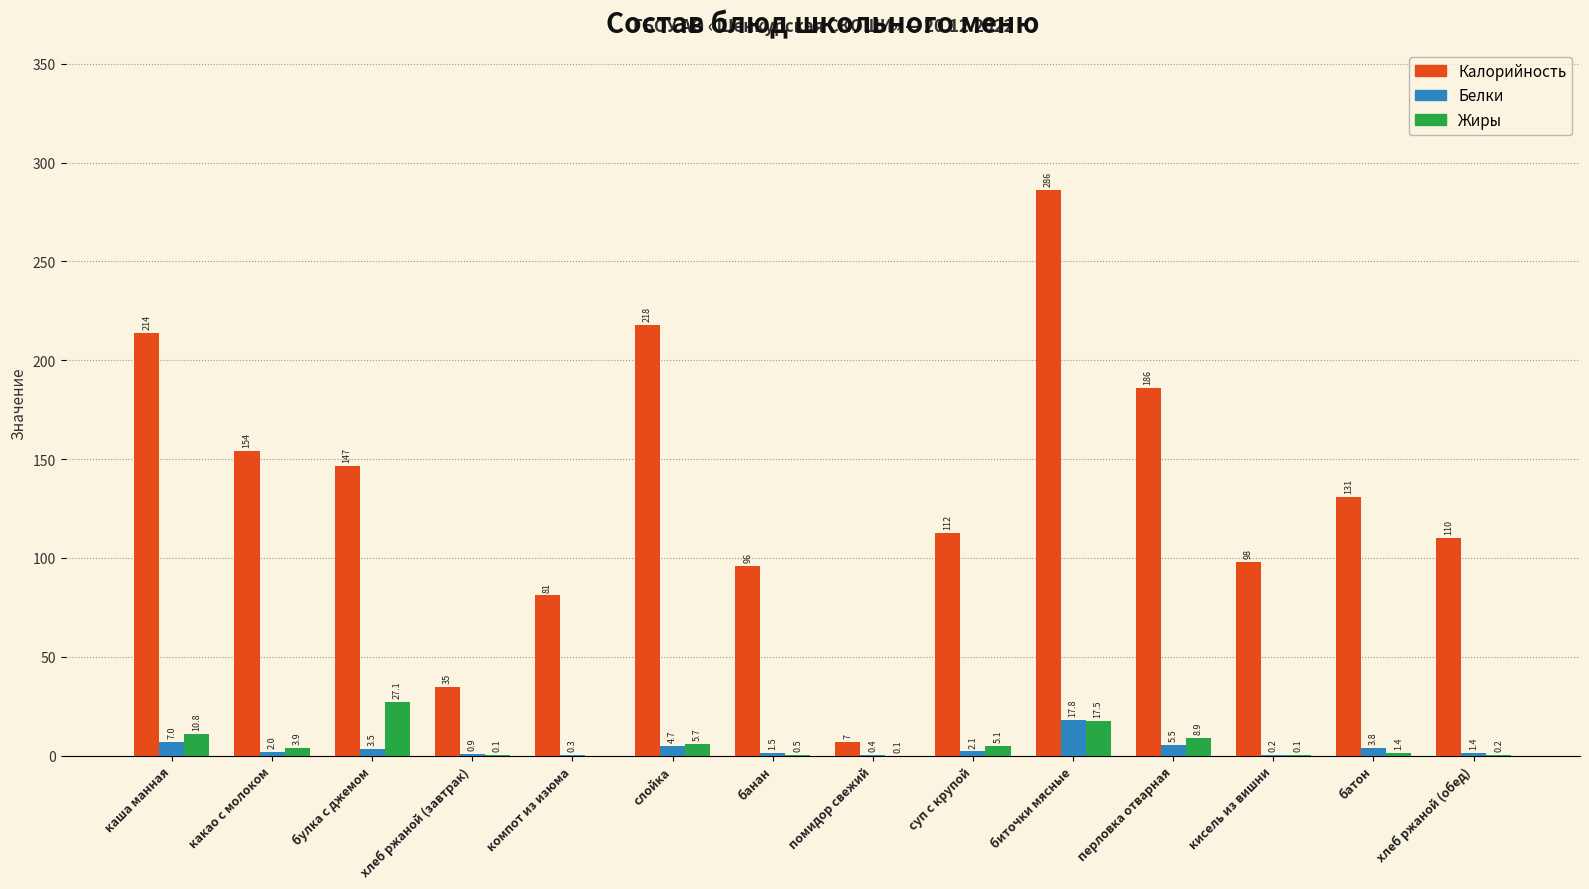

Which series has the largest range (max minus min)?

Калорийность